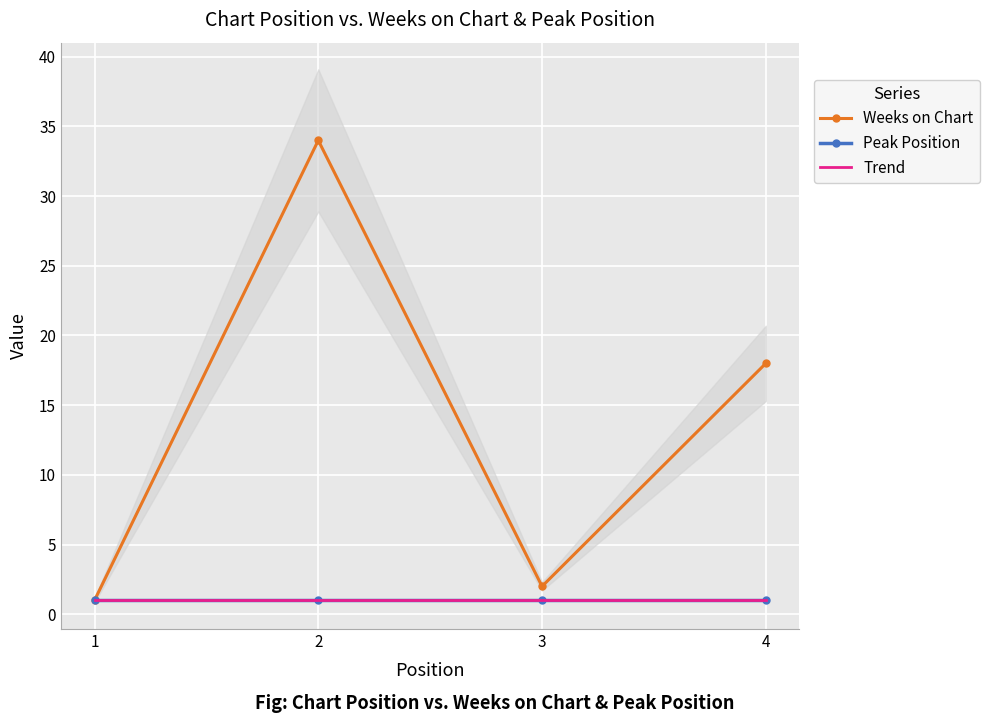

At which category is the sum across all series the highest?

2